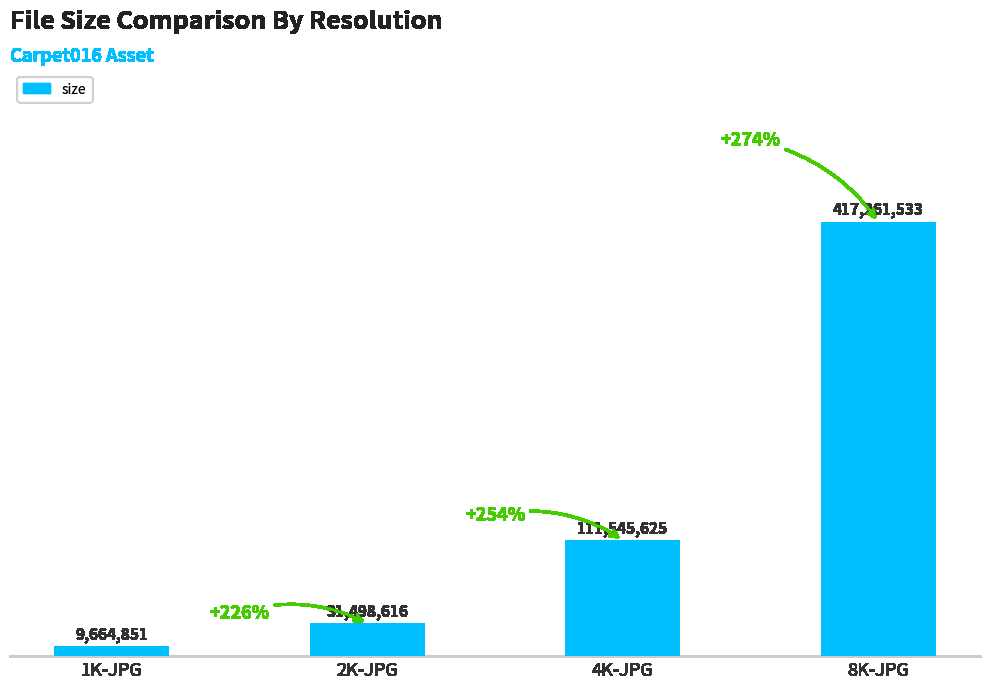

Does the chart contain any negative values?

No